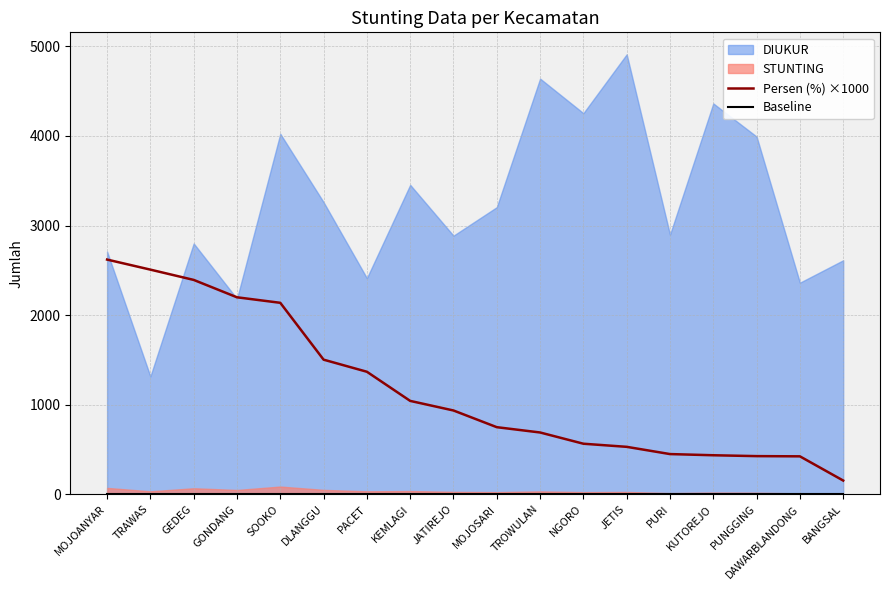

At which category is the sum across all series the highest?

MOJOANYAR